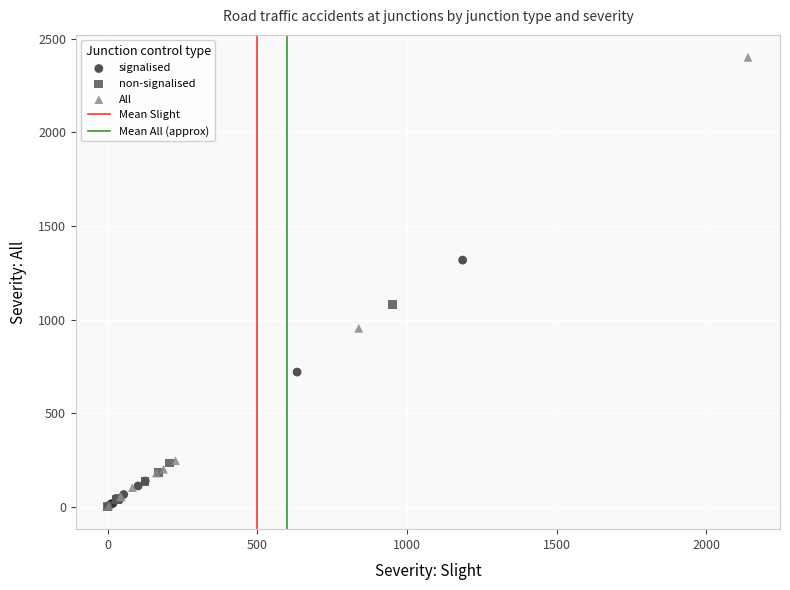

Which series has the largest Y range (max minus min)?

All